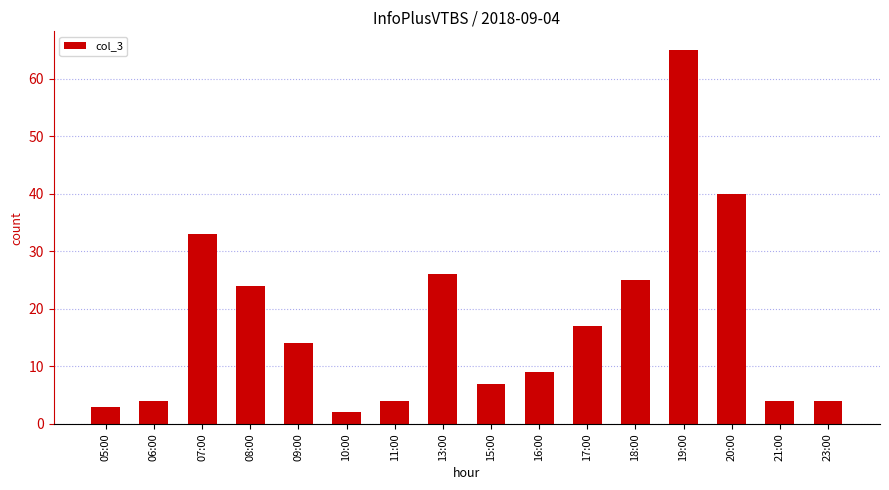

Reading left to right, transcribe all the data shown in this chart.

3	4	33	24	14	2	4	26	7	9	17	25	65	40	4	4